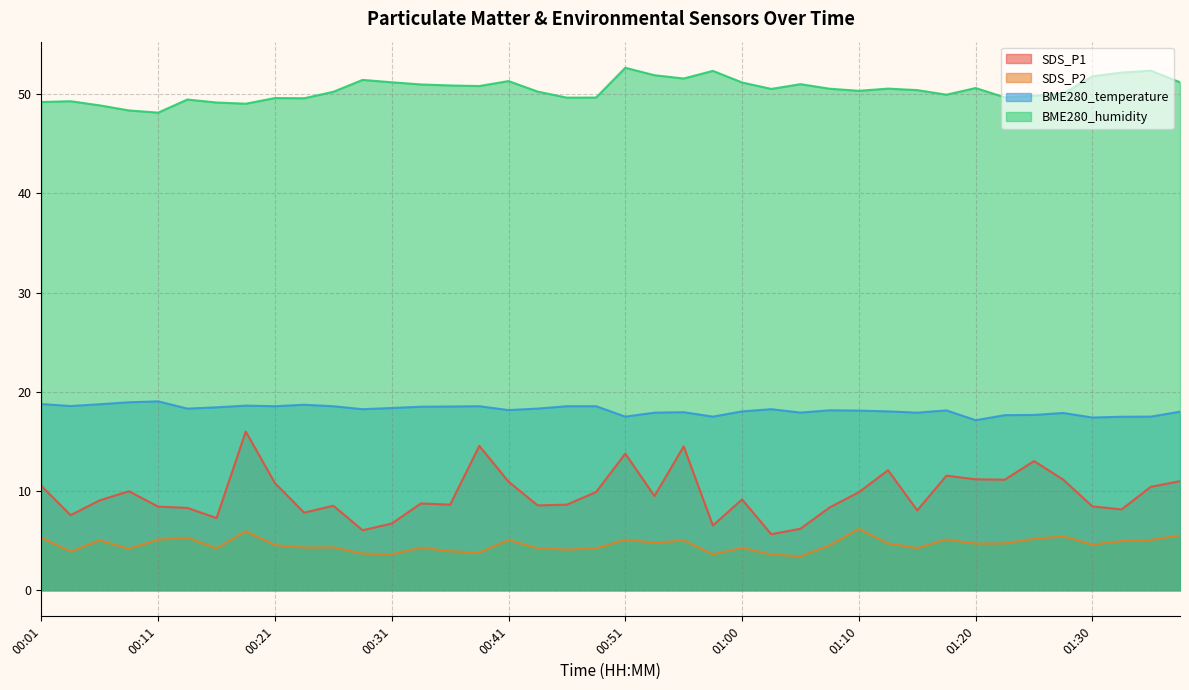

Between 00:06 and 00:08, which series saw the biggest shift?

SDS_P1